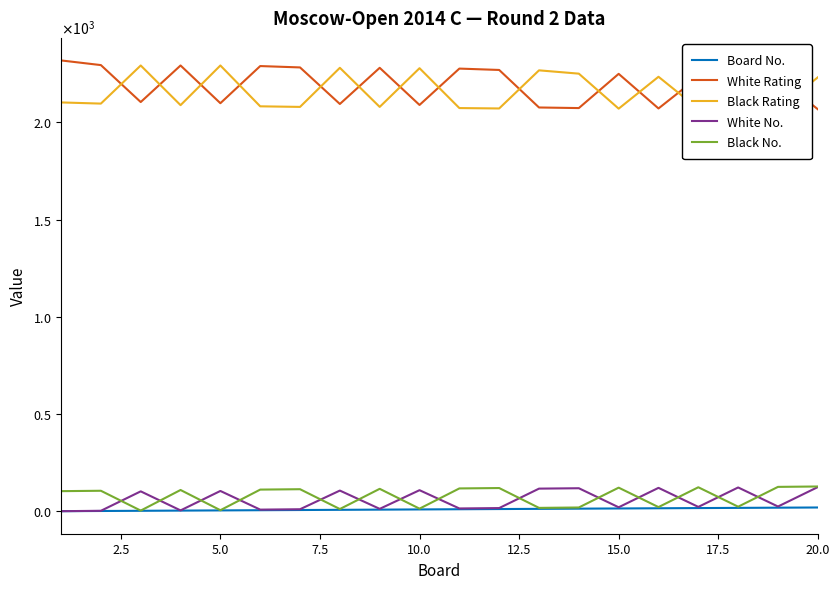

Which series has the largest total across all categories?

White Rating